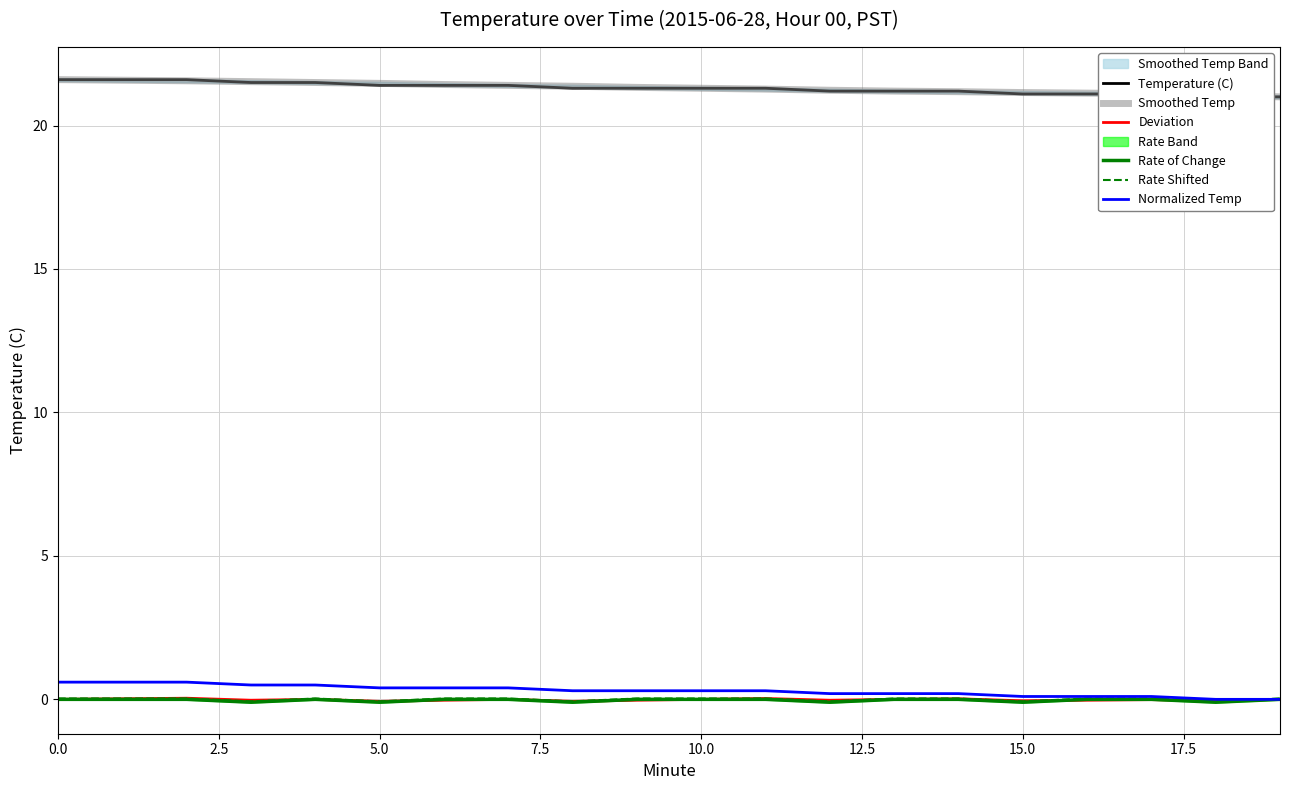

Count the Rate of Change values in the range 0 to 1.

14